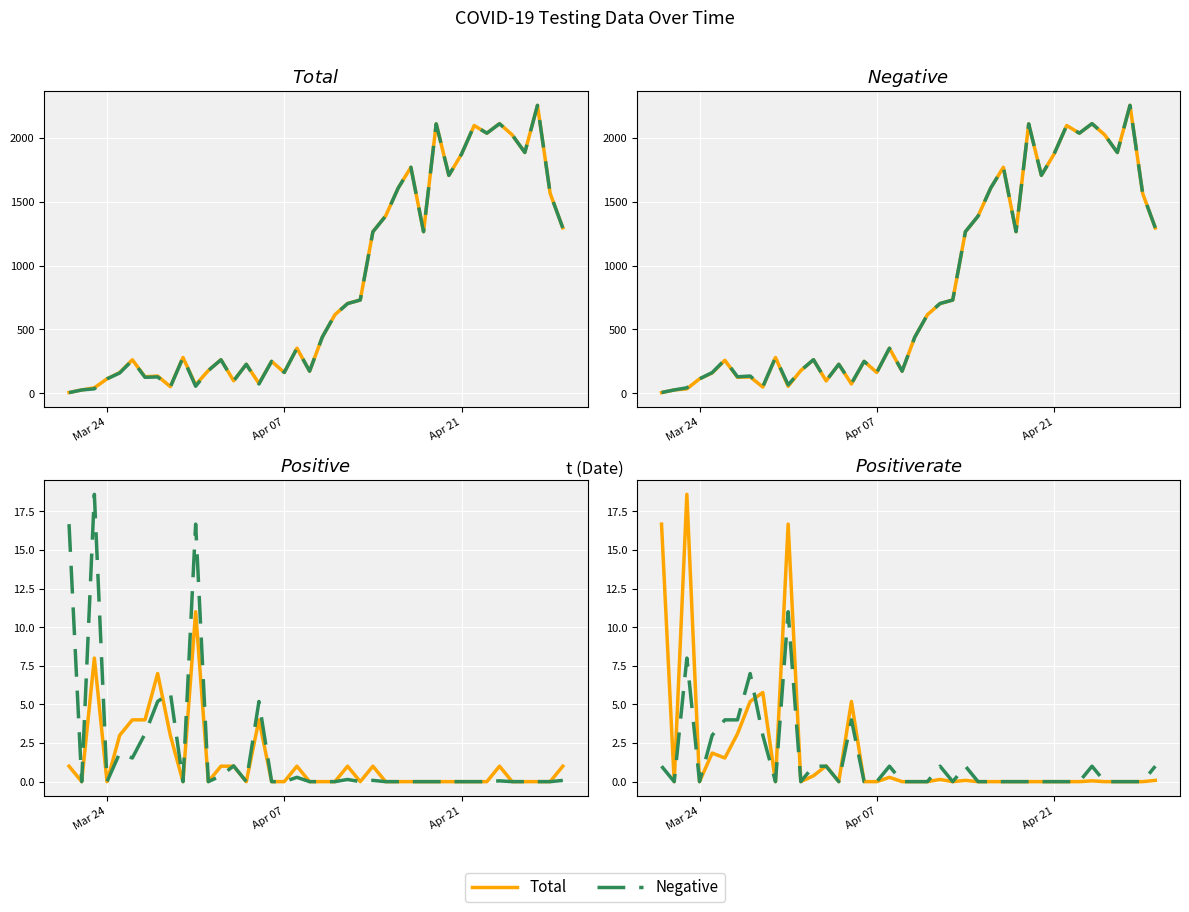

How many data points in Negative are above 439?

19